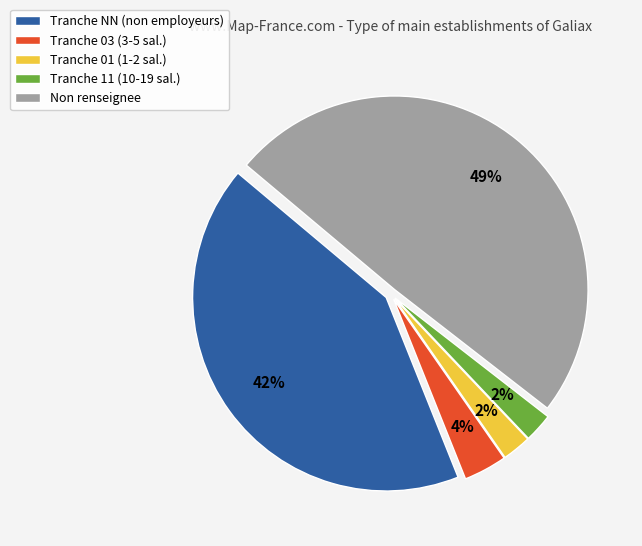

The Tranche 01 (1-2 sal.) slice represents 10% of the pie. True or false?

False